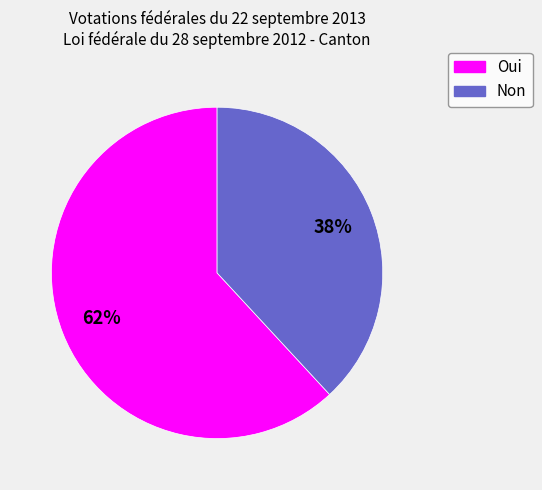

To the nearest percent, what is the average slice percentage?

50%